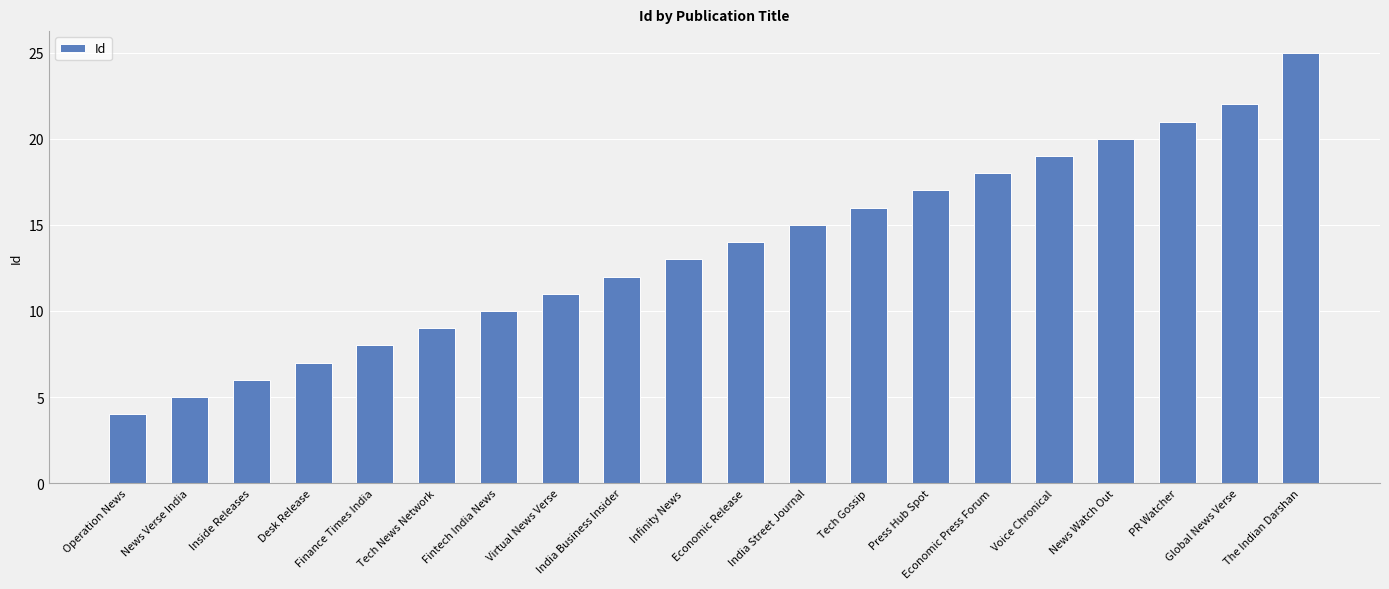

What position from the left is Desk Release?

4